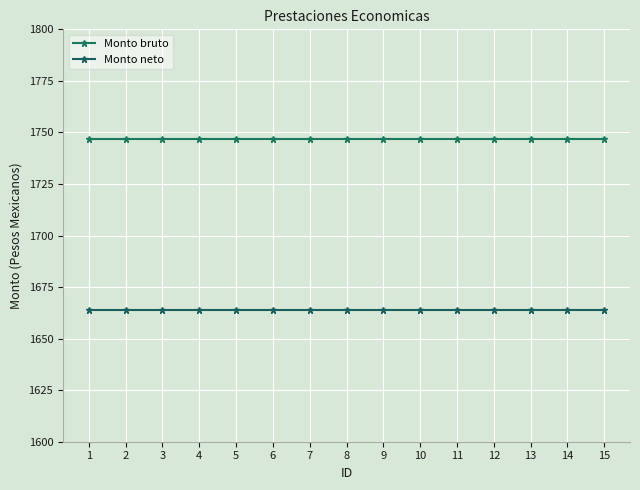

Reading left to right, list all the values displayed in this chart.

Monto bruto: 1746.7	1746.7	1746.7	1746.7	1746.7	1746.7	1746.7	1746.7	1746.7	1746.7	1746.7	1746.7	1746.7	1746.7	1746.7
Monto neto: 1663.7	1663.7	1663.7	1663.7	1663.7	1663.7	1663.7	1663.7	1663.7	1663.7	1663.7	1663.7	1663.7	1663.7	1663.7